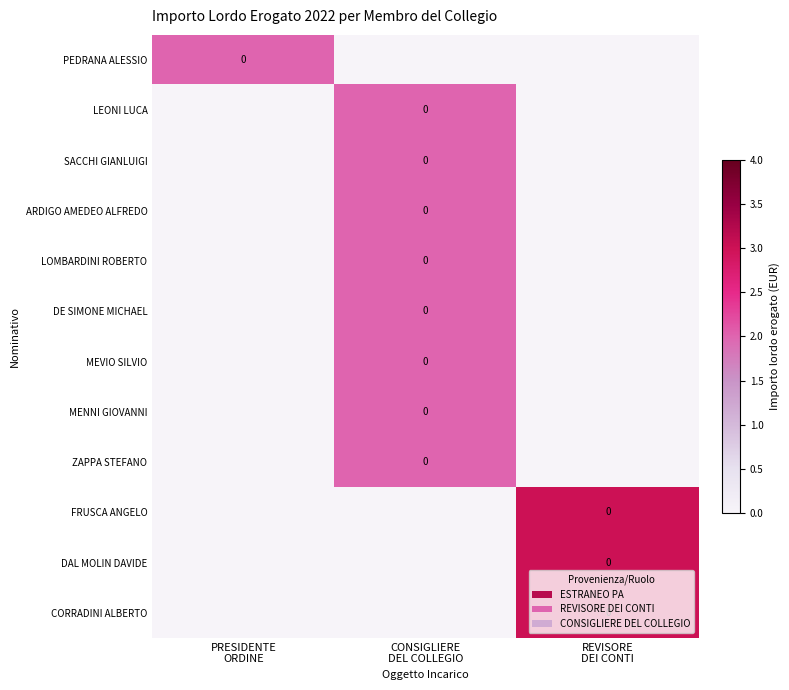

What is the spread (max minus min) of values at PRESIDENTE
ORDINE?

2